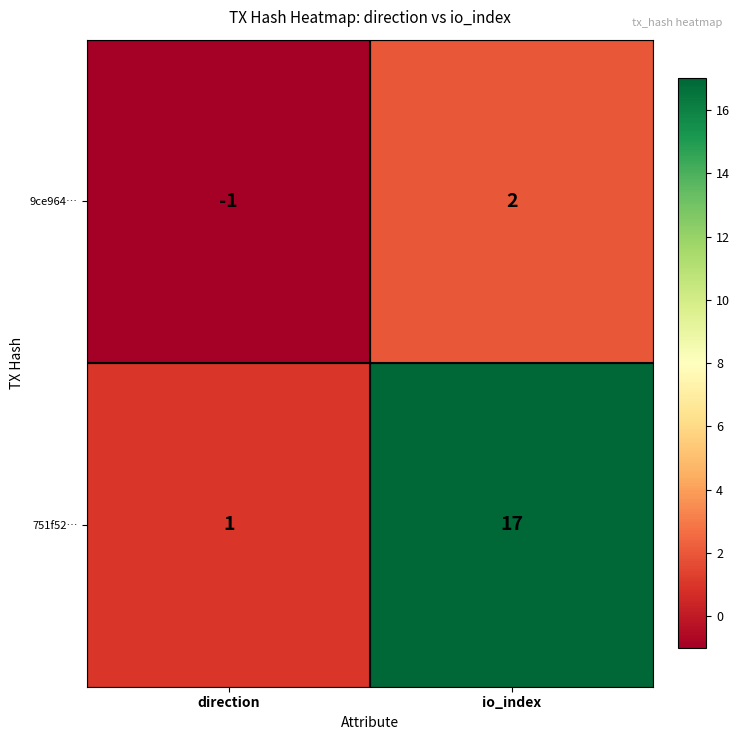

List the series in order of their overall mean, lowest first.

9ce964…, 751f52…